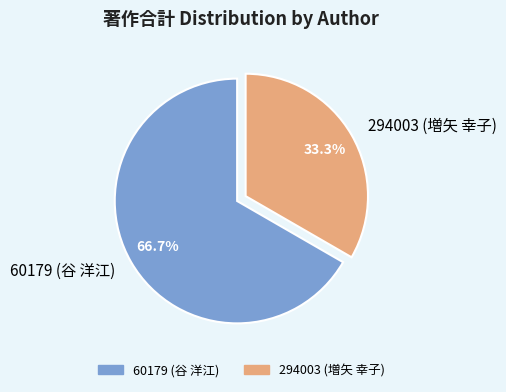

To the nearest percent, what portion does 60179 (谷 洋江) represent?

67%